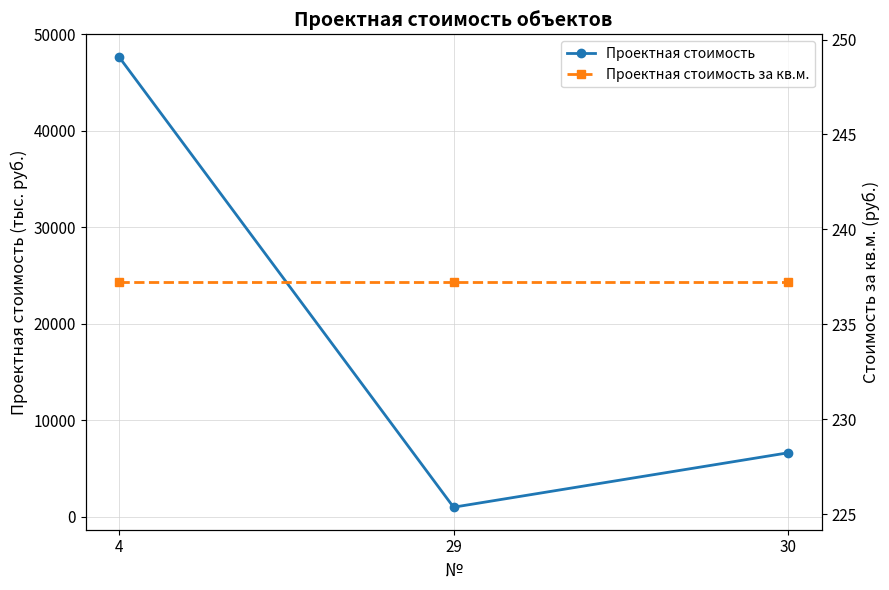

How many lines are shown in the chart?

2